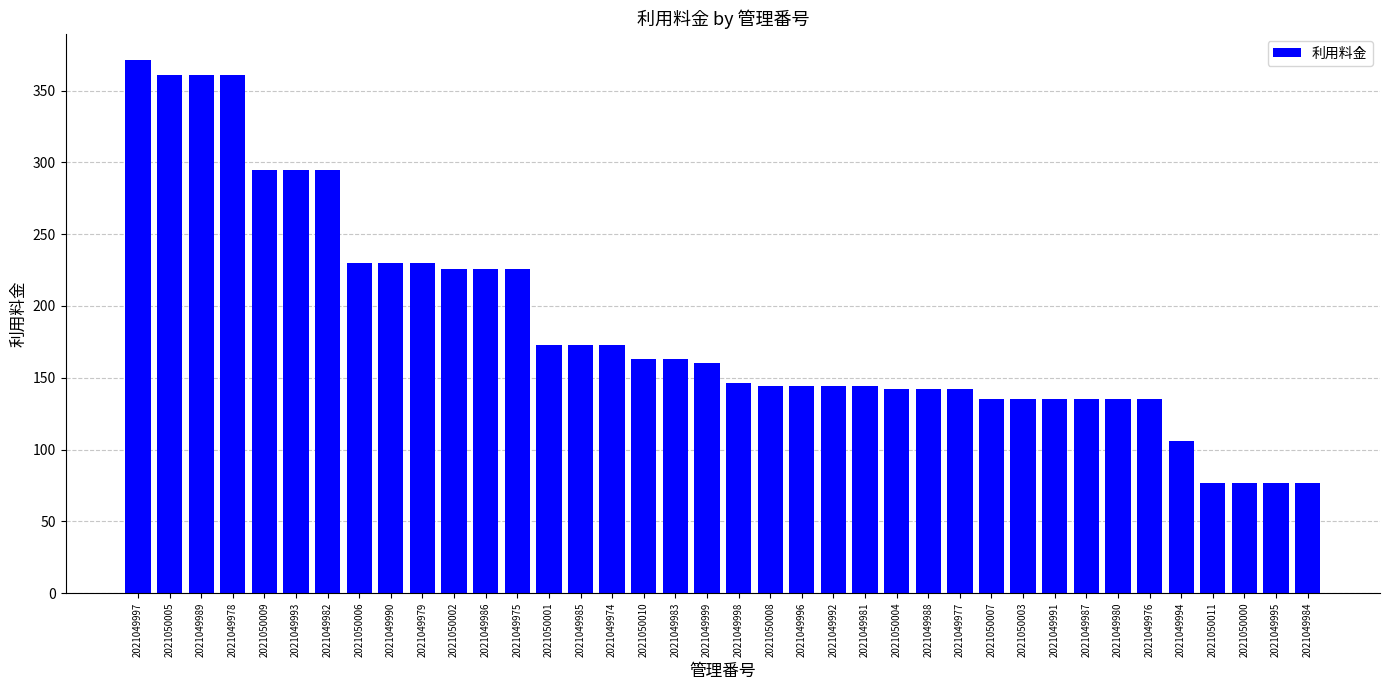

What is the minimum value shown in the chart?

77